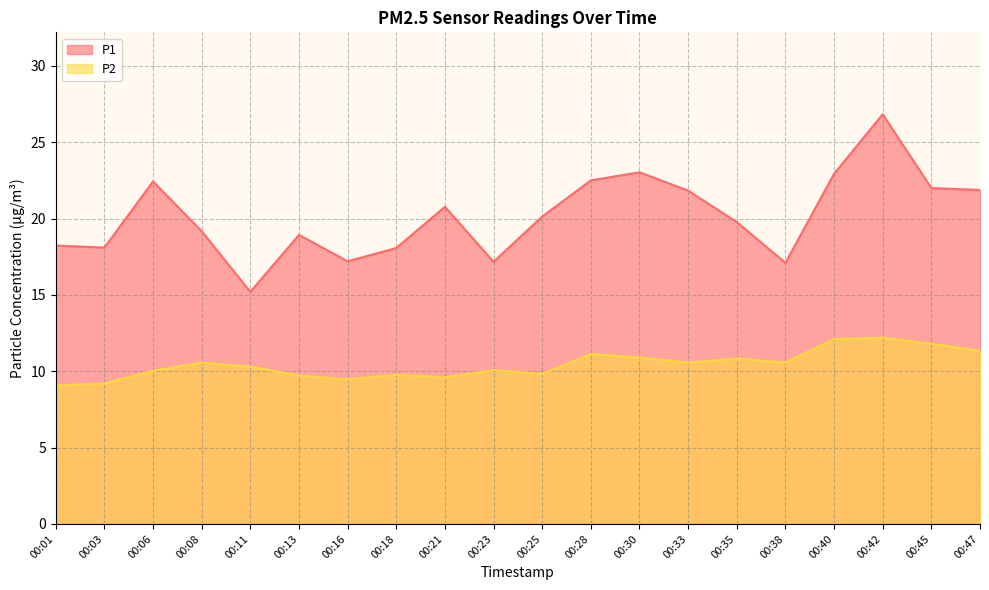

Which series has the largest range (max minus min)?

P1